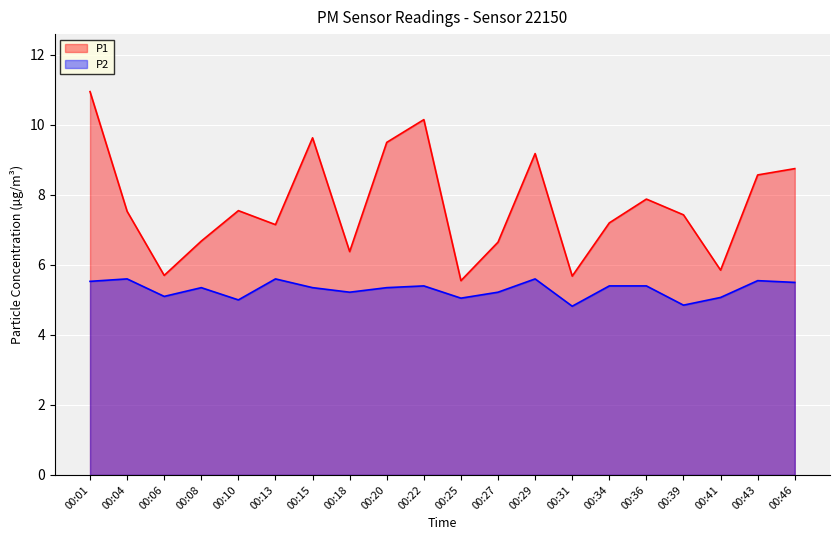

What is the highest value of the P1 series?

10.9